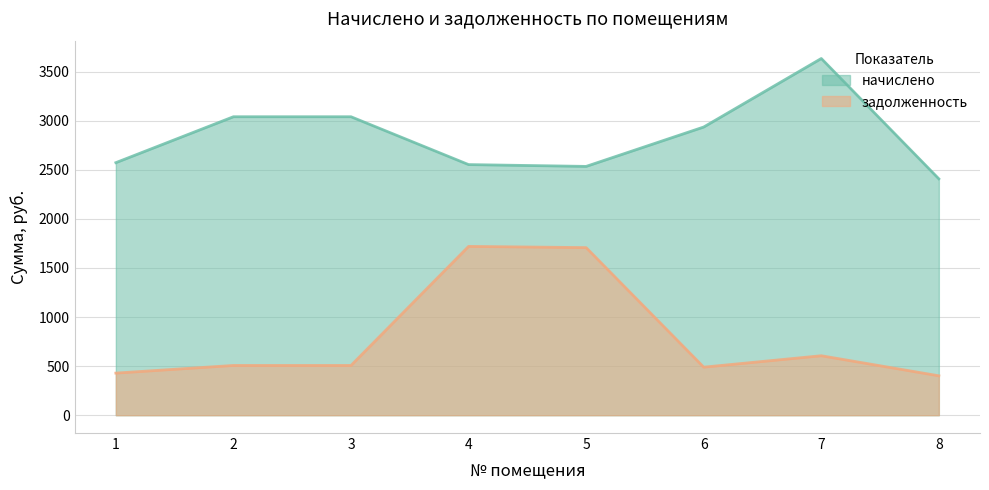

At which label does начислено first exceed 2936?

2